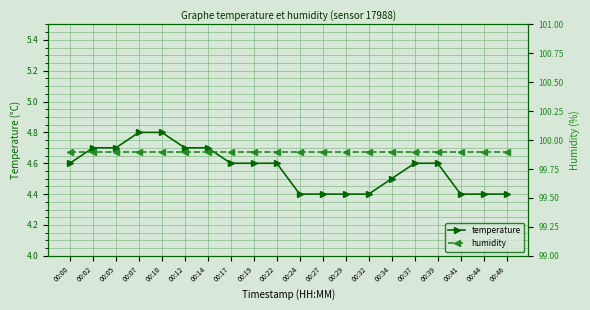

At how many categories does at least one series exceed 82?

20